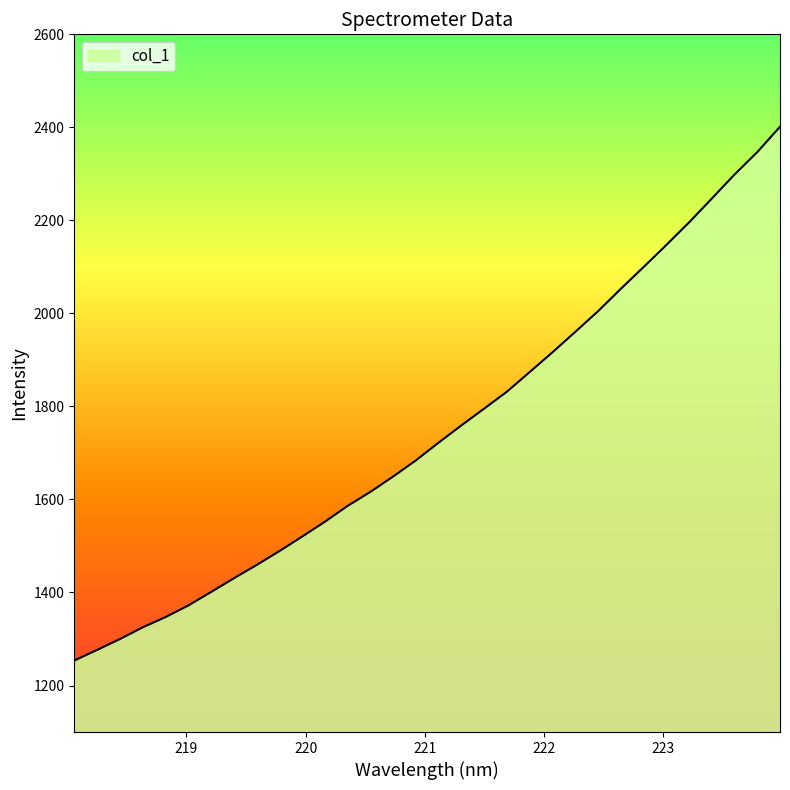

What is the maximum value shown in the chart?

2401.4